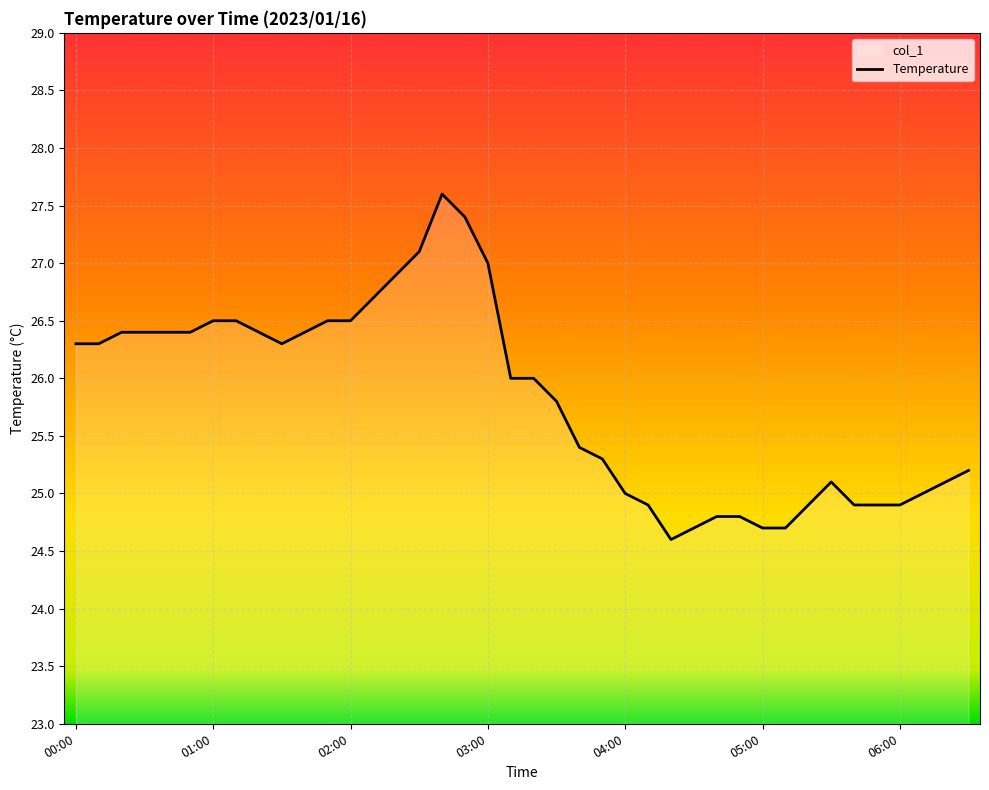

What is the greatest value displayed?

27.6